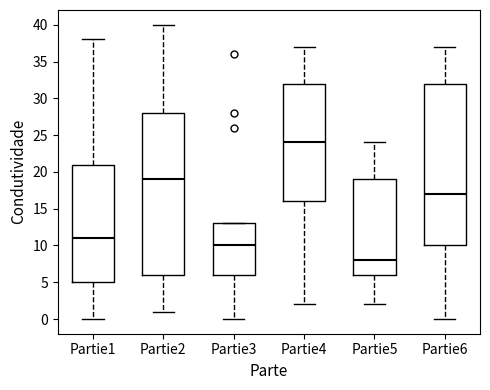

Where does the upper whisker of the box for Partie2 end on the y-axis? The values are not printed on the chart, so give them approximately, as read against the axis.

40